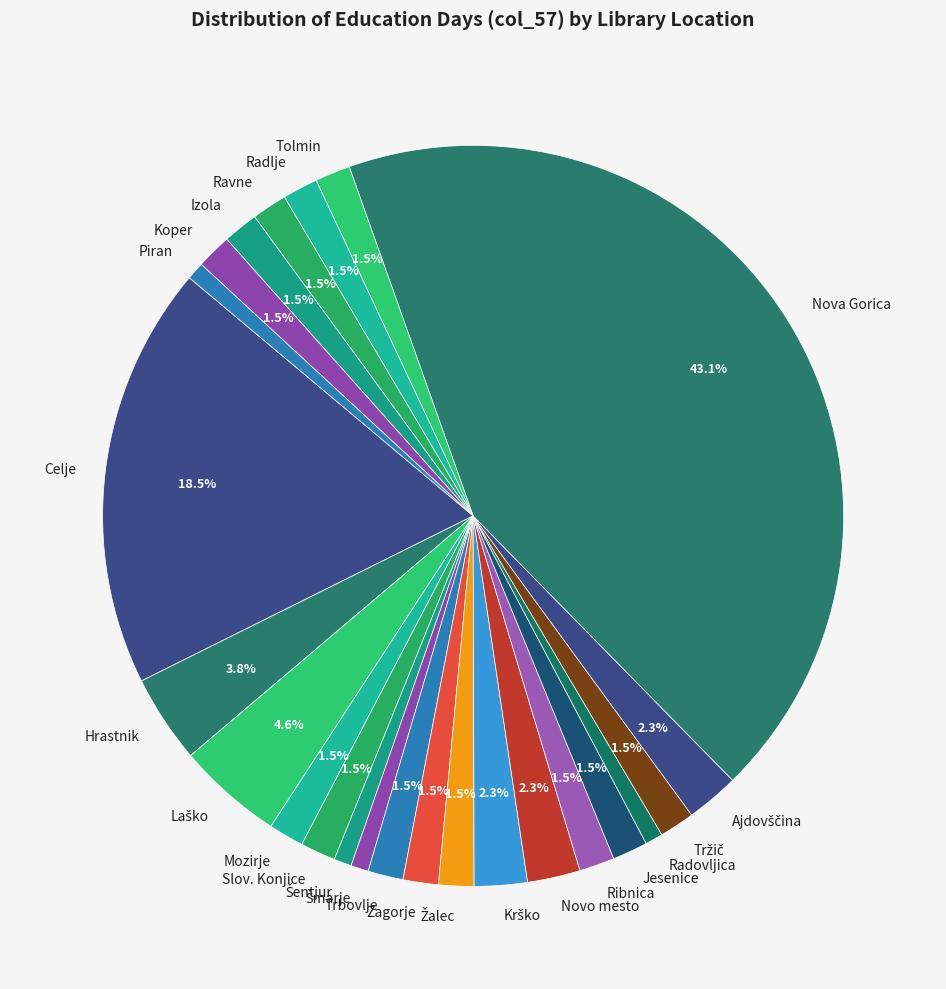

Does any single category account for the majority?

No